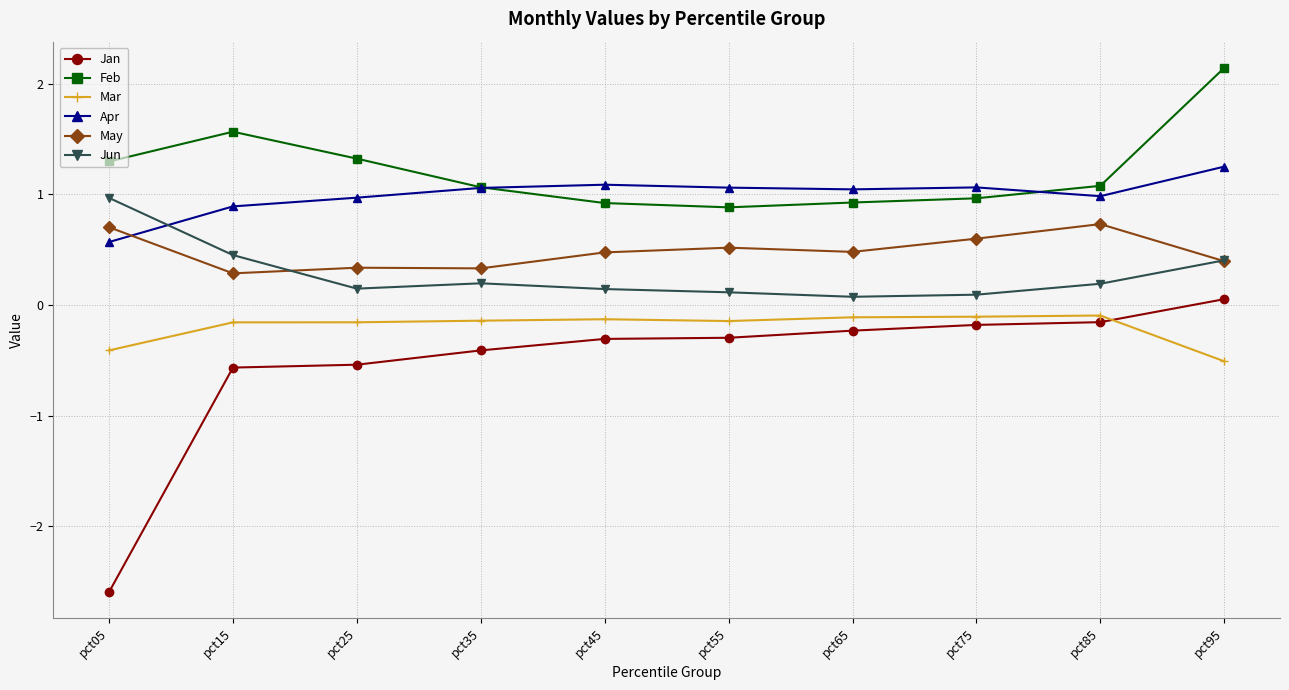

What is the difference between the second highest and second lowest values in the Apr series?

0.2